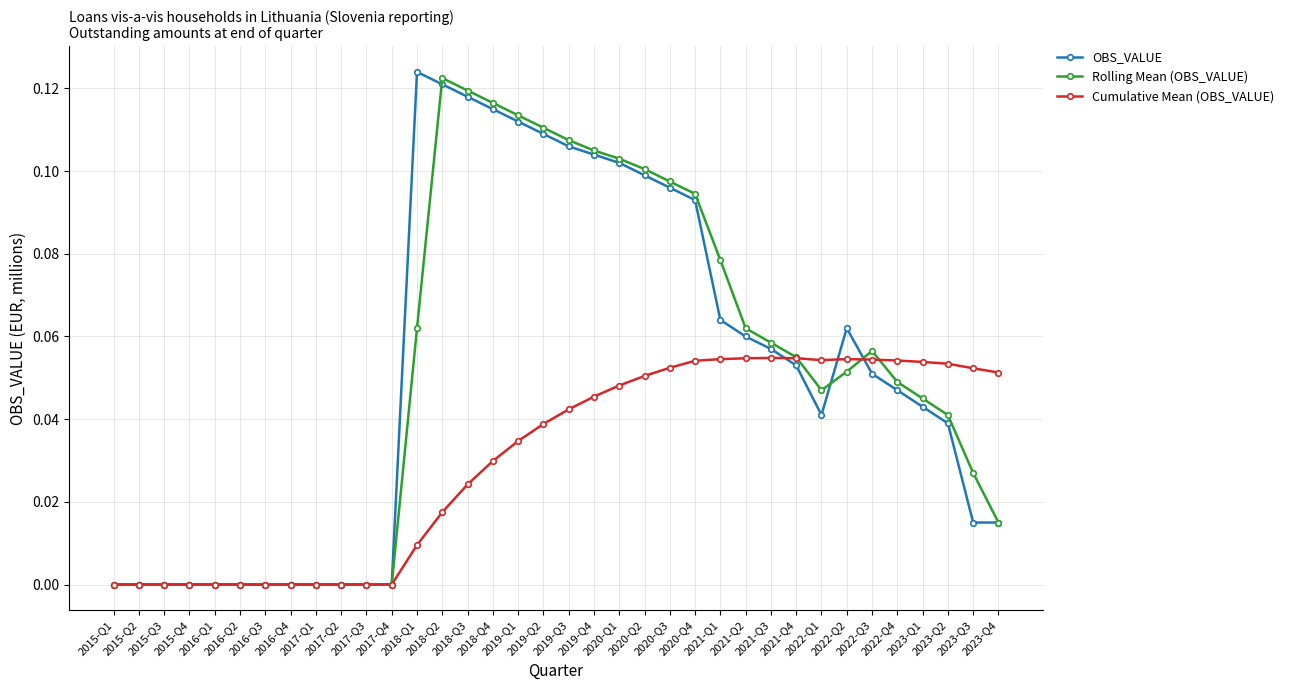

What position from the left is 2023-Q4?

36